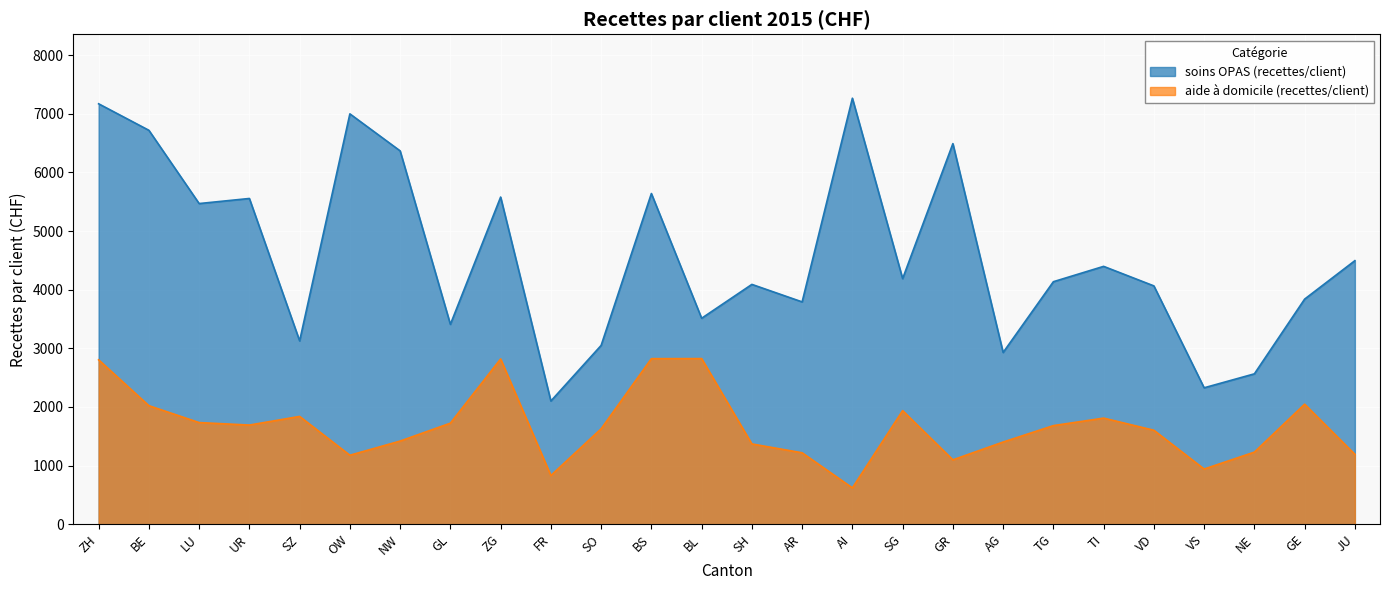

How many values in the soins OPAS (recettes/client) series are below 4189?

13